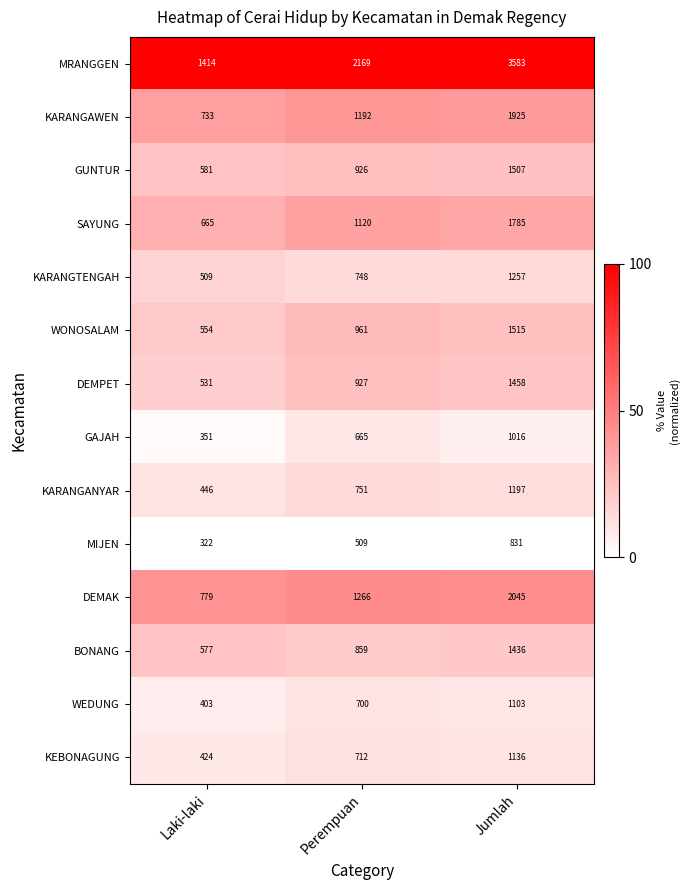

Between Laki-laki and Jumlah, which series saw the biggest shift?

MRANGGEN